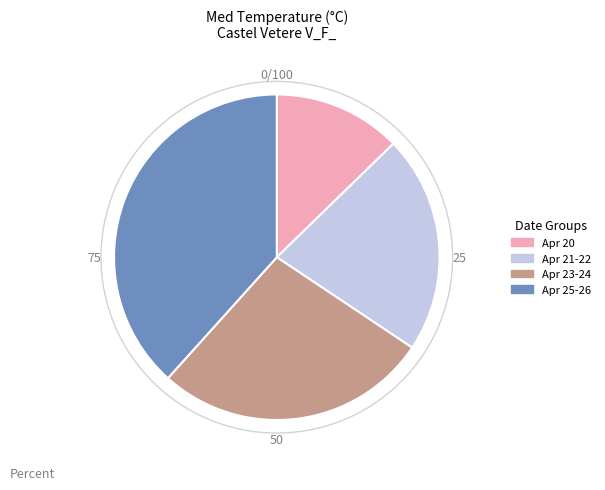

Rank the categories by value from highest to lowest.

Apr 25-26, Apr 23-24, Apr 21-22, Apr 20